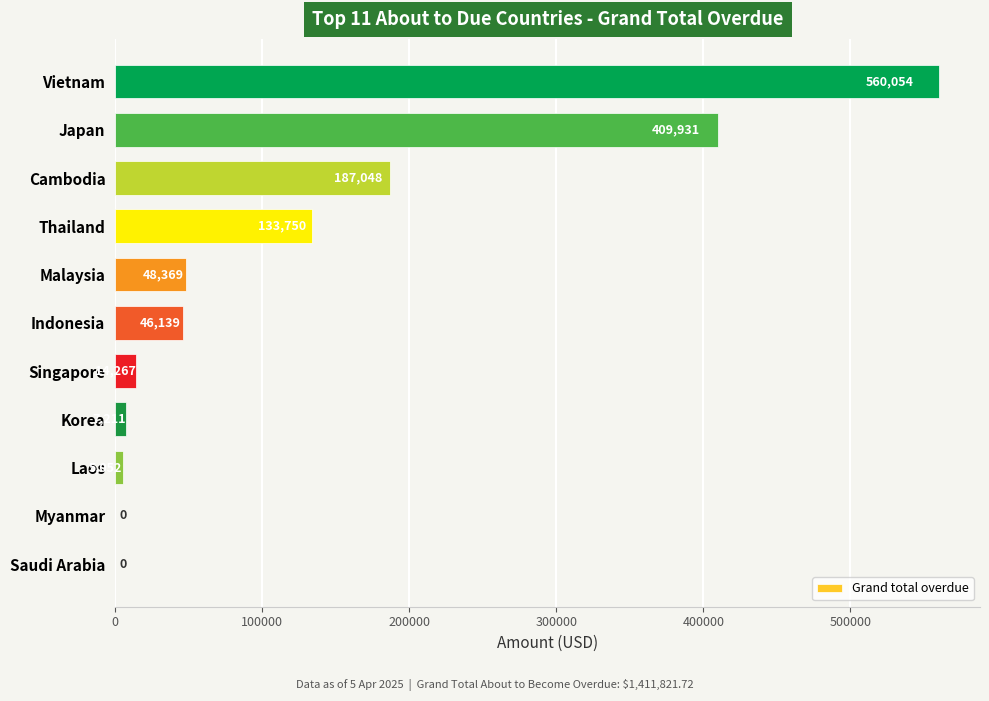

How many values are above zero?

9